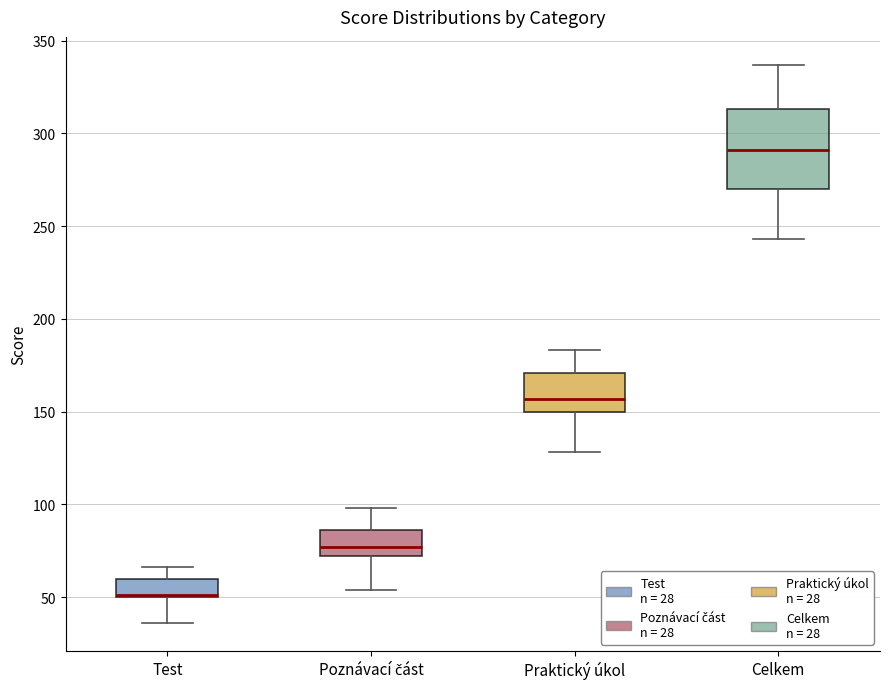

Reading left to right, transcribe this box plot: for each box, give where its median line is, the range the box spans, and where its two whiskers end, as read against the y-axis. The values are not printed on the chart, so give them approximately, as read against the axis.

Test: median 50 (drawn on the box's lower edge), box 50 to 60, whiskers 35 to 65
Poznávací část: median 75, box 70 to 85, whiskers 55 to 100
Praktický úkol: median 155, box 150 to 170, whiskers 130 to 185
Celkem: median 290, box 270 to 315, whiskers 245 to 335